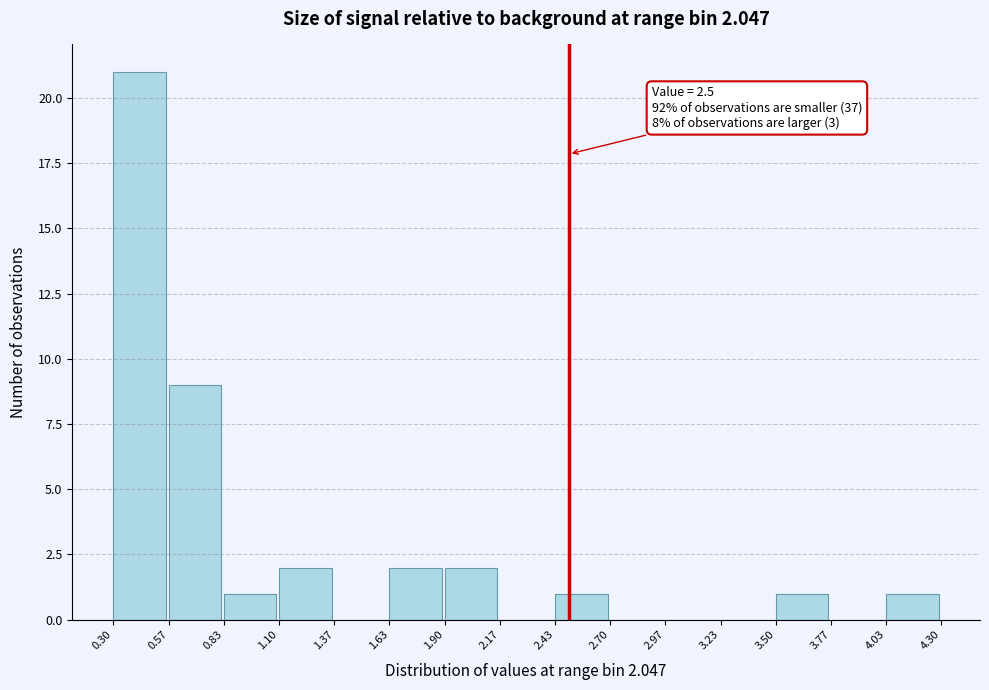

Which range on the x-axis has the tallest bar?

0.30 to 0.57